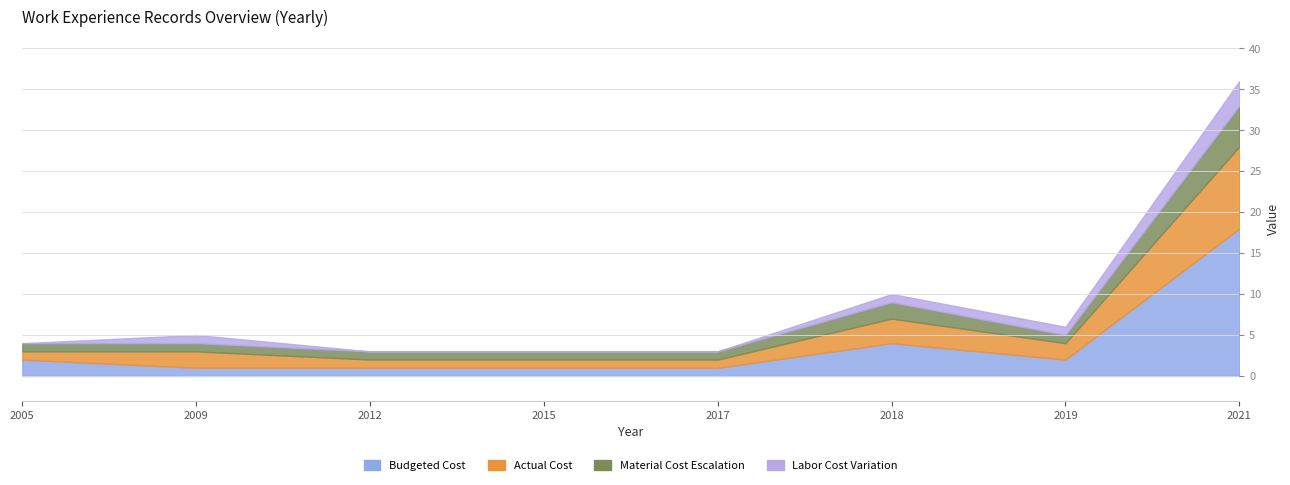

What is the difference between the Actual Cost values at 2019 and 2017?

1